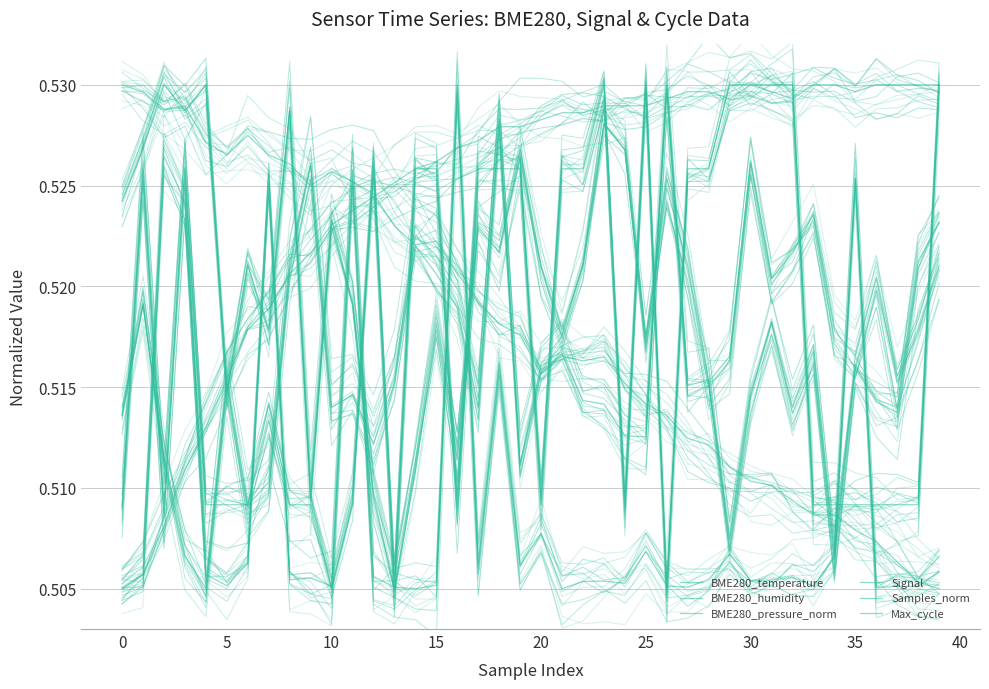

True or false: Samples_norm and Signal cross at least once.

True